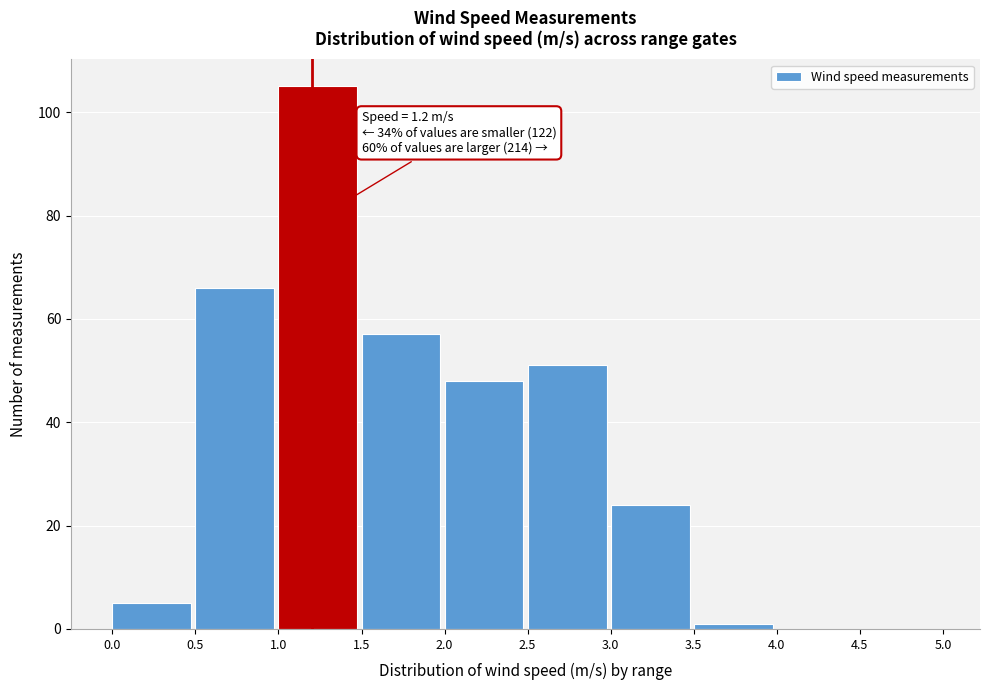

Which range on the x-axis has the tallest bar?

1.0 to 1.5